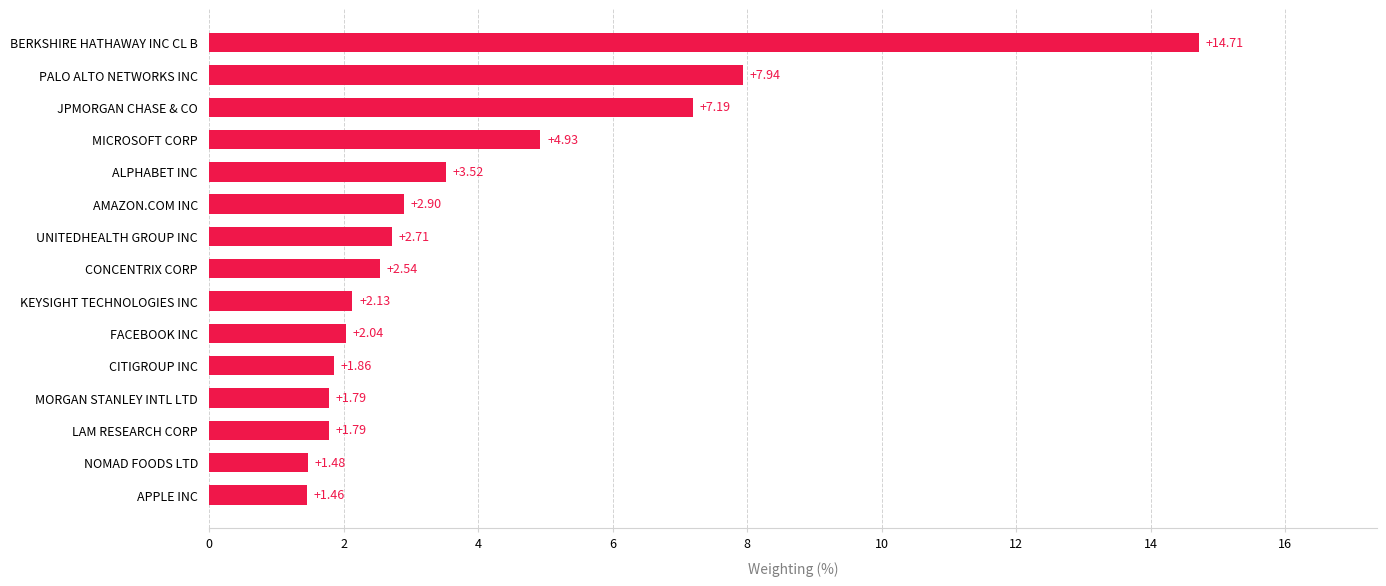

What is the ratio of the value at NOMAD FOODS LTD to the value at CITIGROUP INC?

0.8